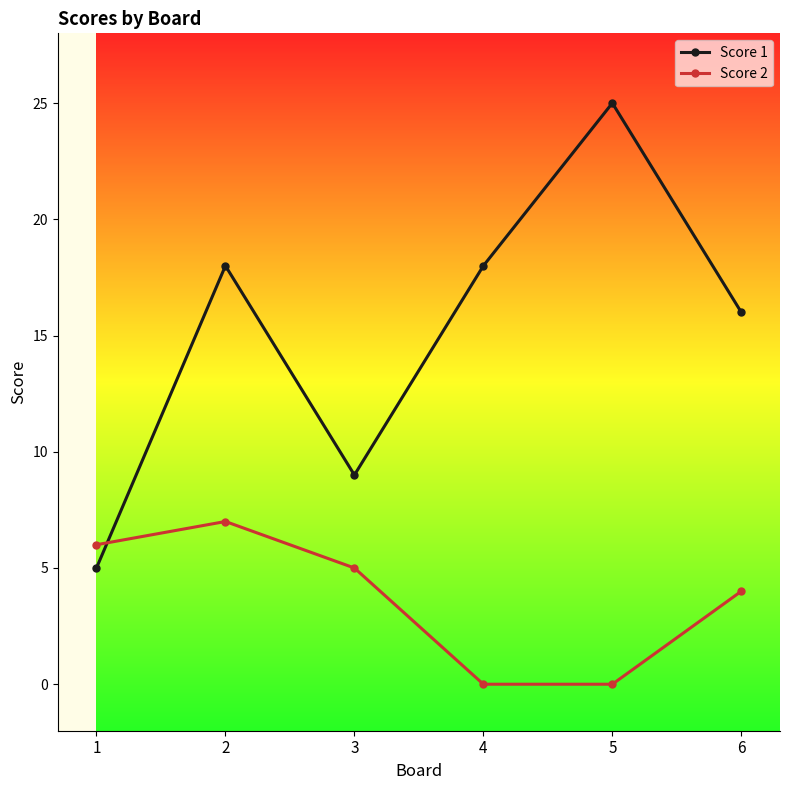

Count the number of categories in the chart.

6